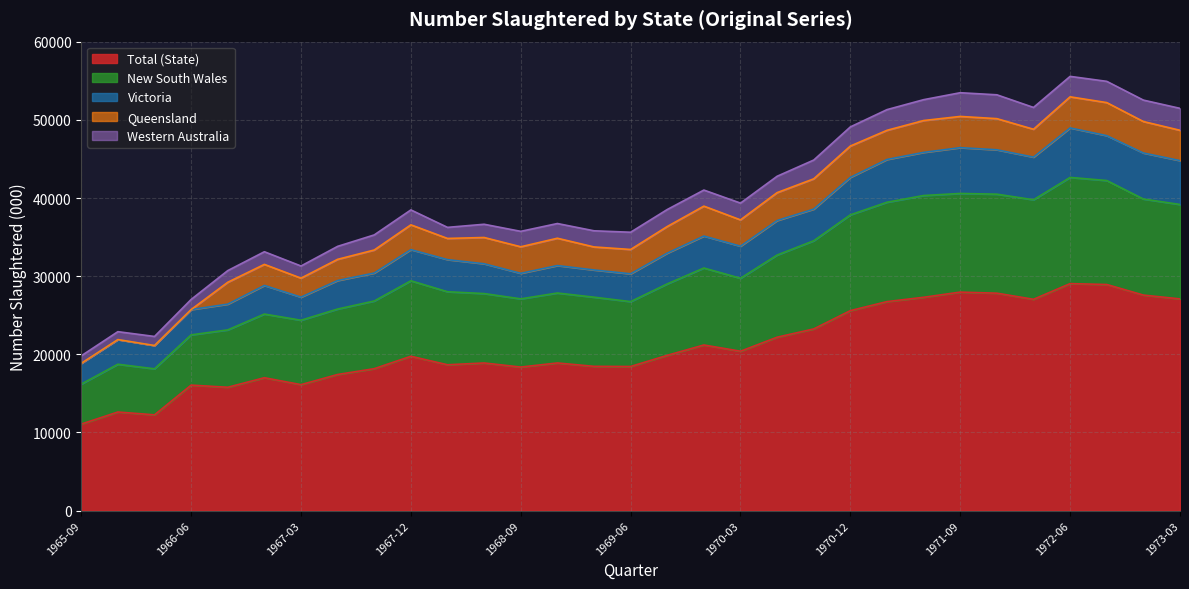

Which series has the largest range (max minus min)?

Total (State)